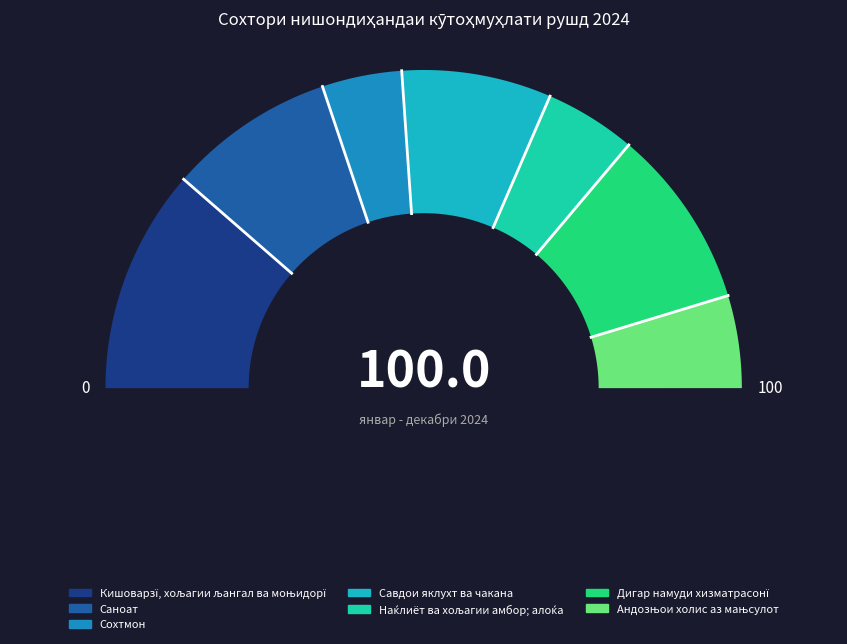

Approximately how many times larger is the value at Сохтмон compared to Кишоварзї, хољагии љангал ва моњидорї?

0.4